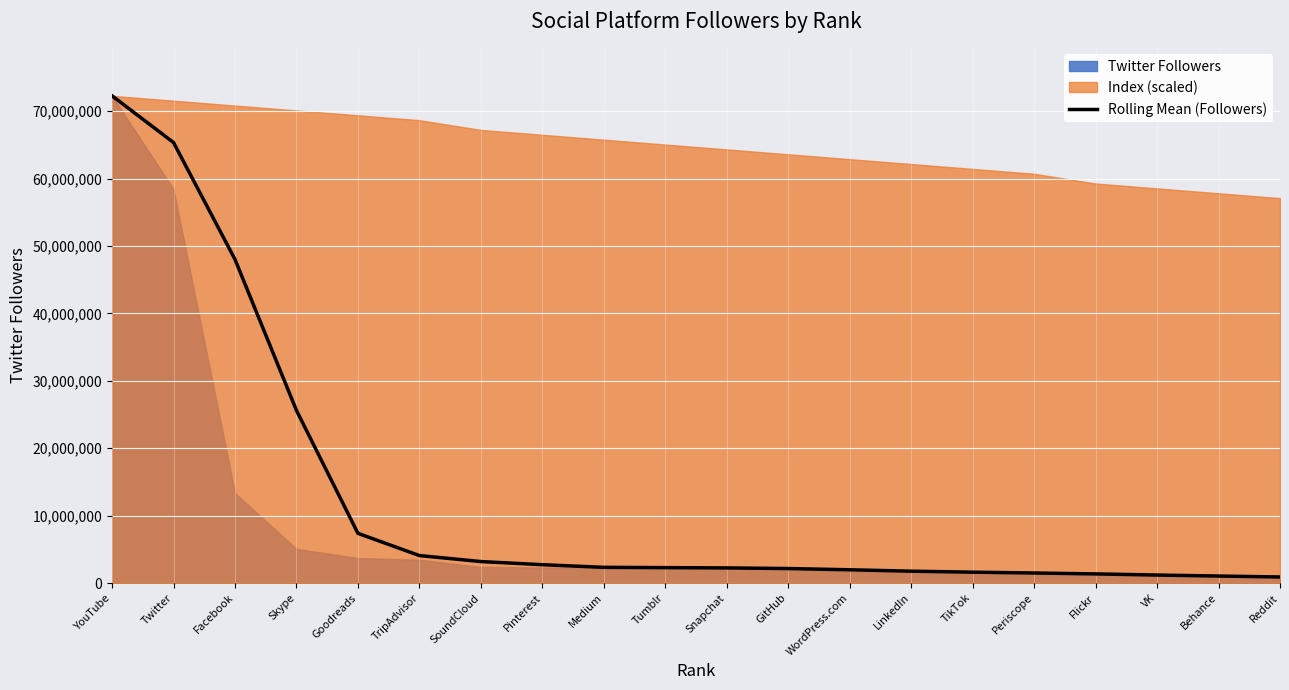

What is the change in value from Goodreads to TikTok?

-5760992.7